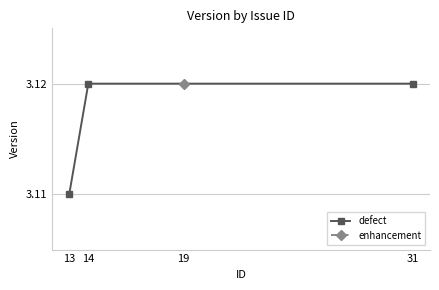

Count the defect values in the range 3 to 4.

3